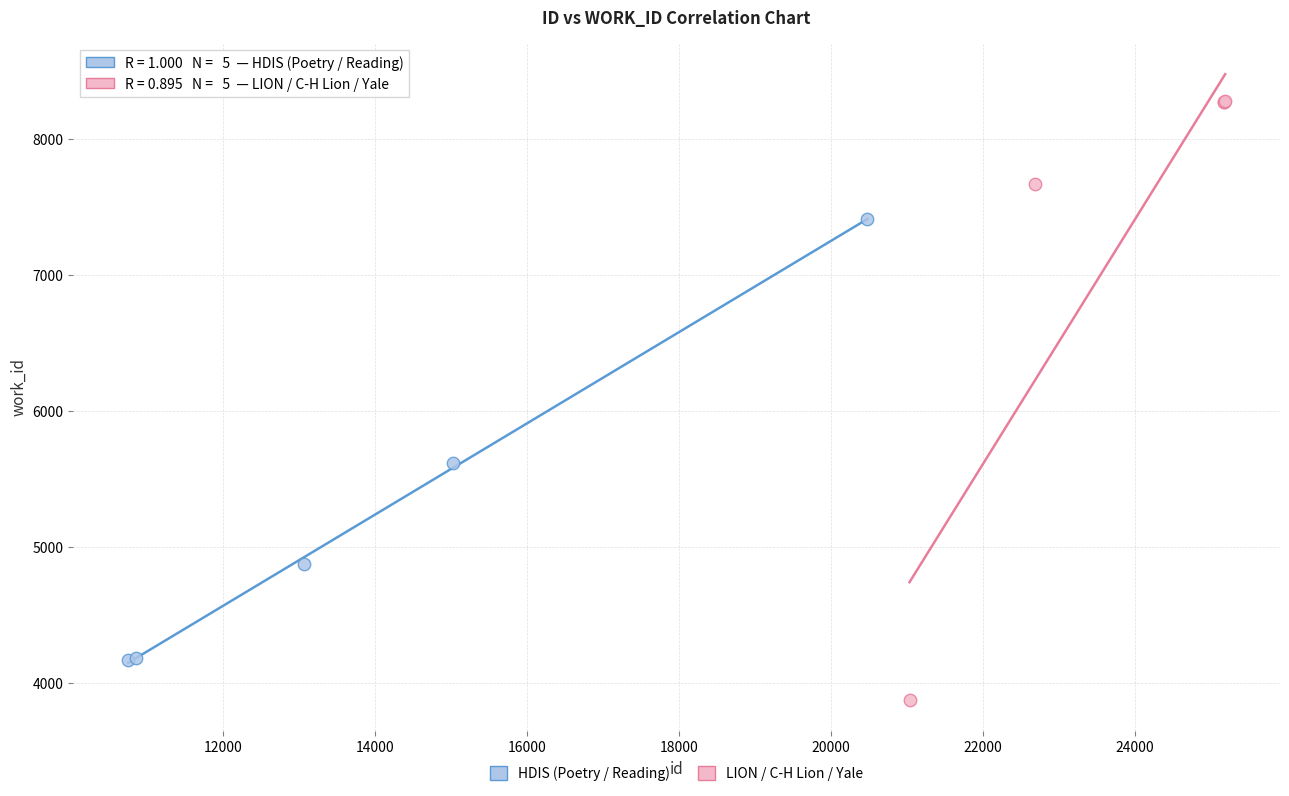

Which series reaches the minimum Y coordinate?

LION / C-H Lion / Yale